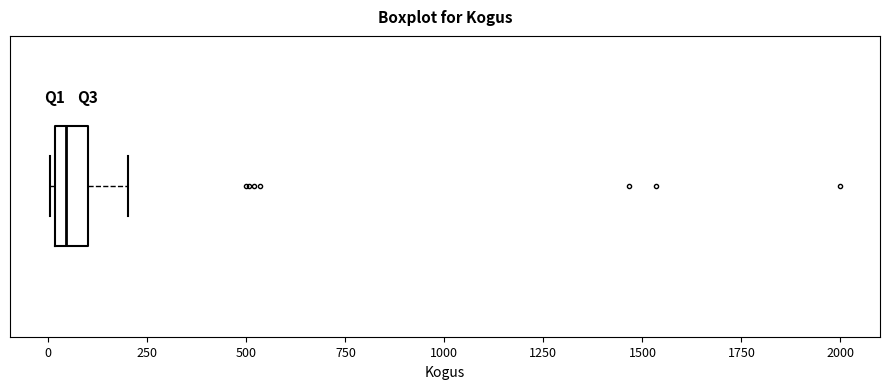

Read this box plot against the x-axis: the position of the median line, the range covered by the box, and the ends of both whiskers. The values are not printed on the chart, so give them approximately, as read against the axis.

median 50, box 0 to 100, whiskers 0 to 200